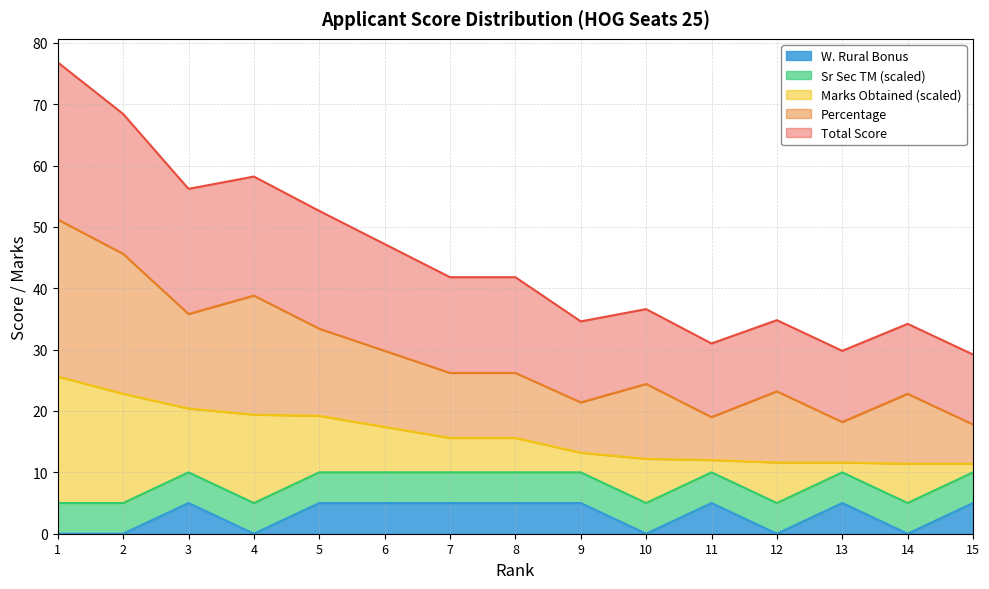

How many data points does each series have?

15